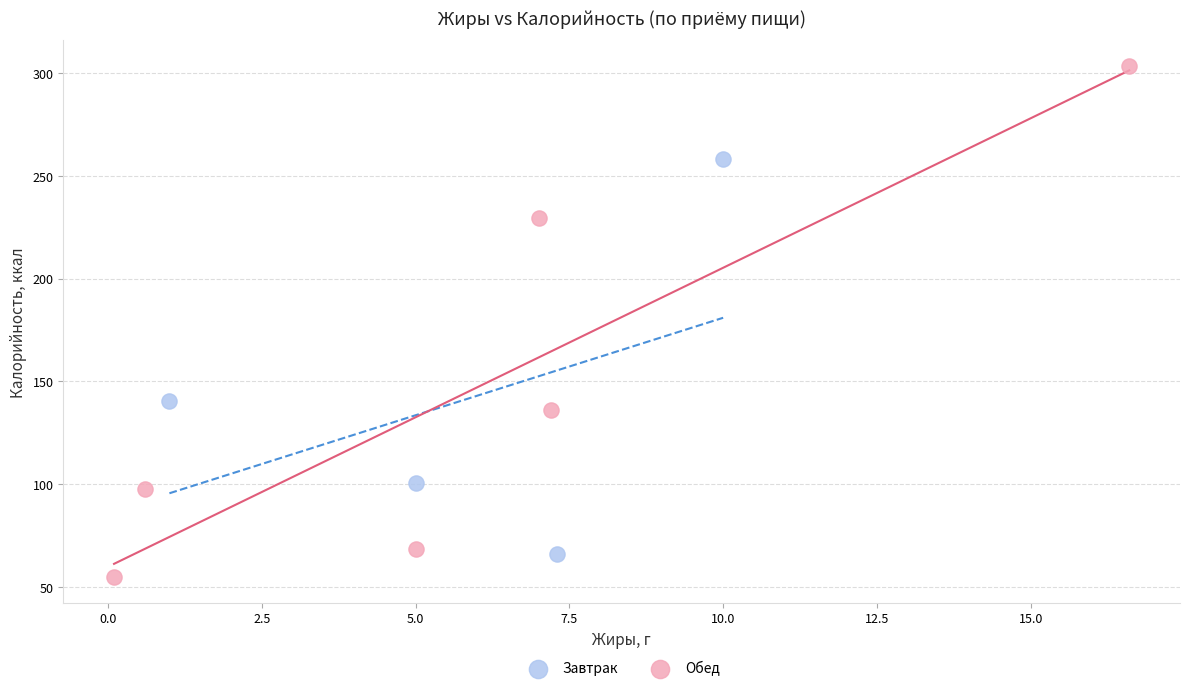

Which series reaches the maximum Y coordinate?

Обед